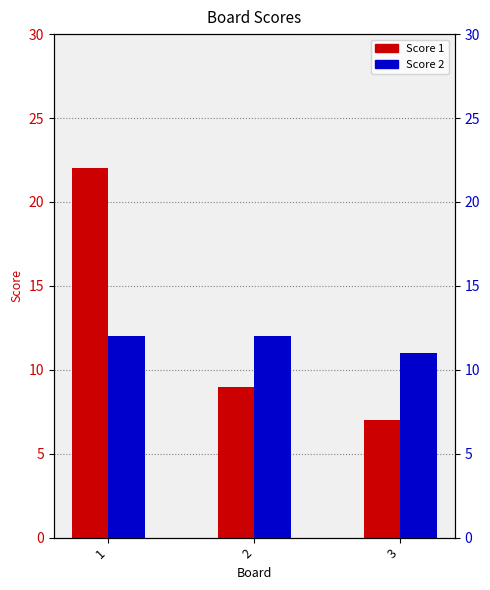

Reading left to right, transcribe all the data shown in this chart.

Score 1: 1=22	2=9	3=7
Score 2: 1=12	2=12	3=11